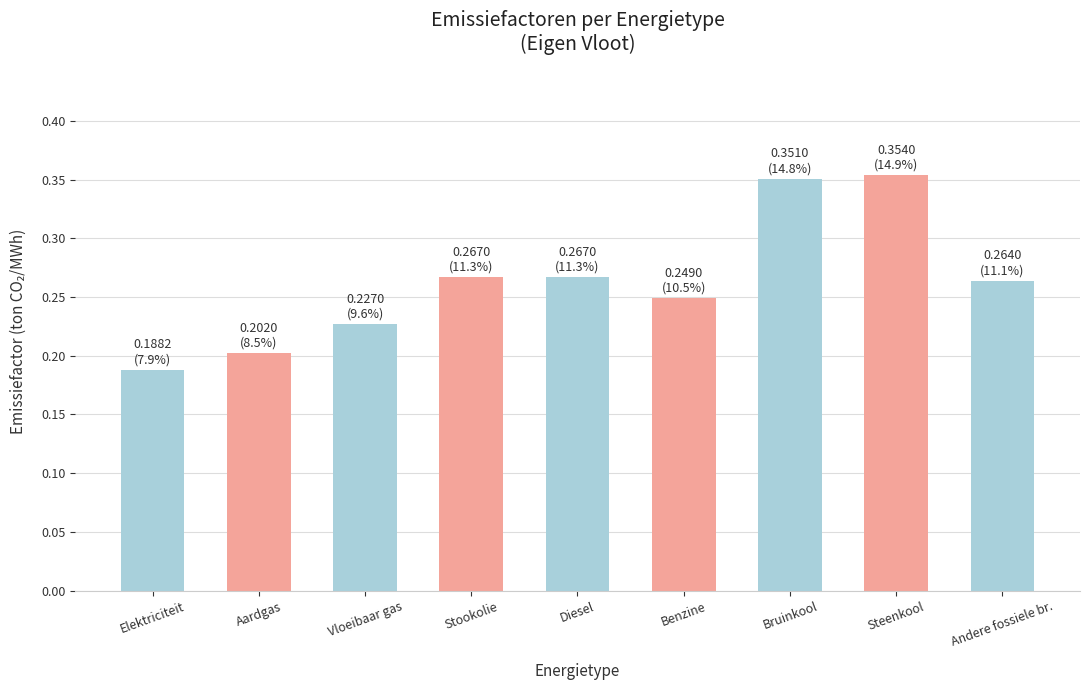

The chart shows a value of 0.2 at Aardgas. True or false?

True